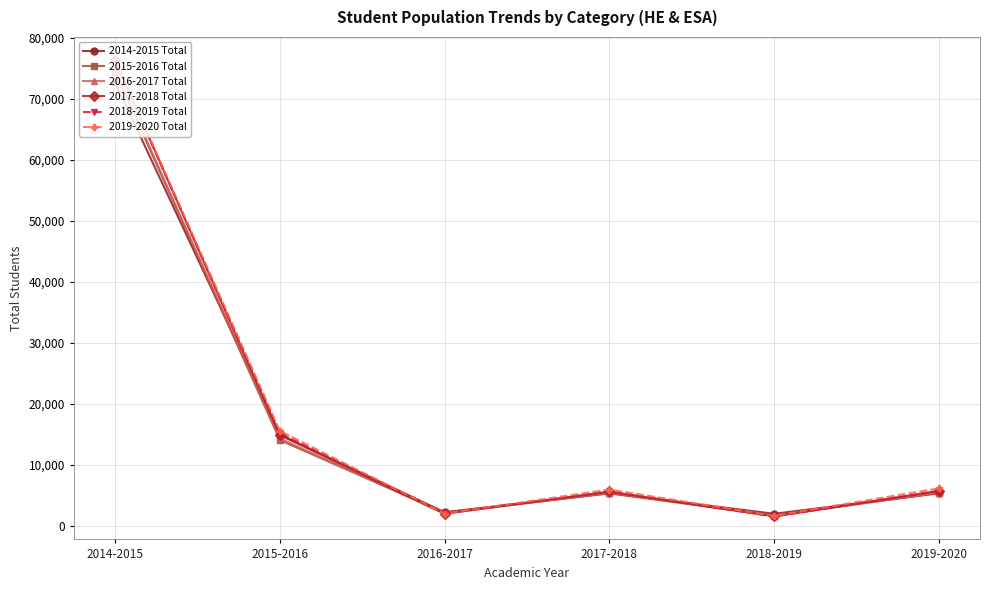

What is the label of the 4th point from the right?

2016-2017